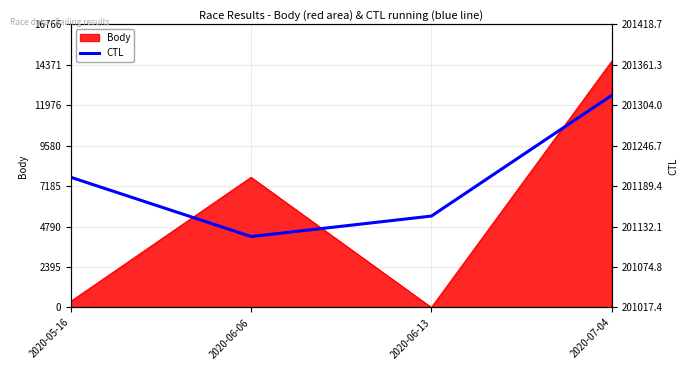

At which category does the data reach its first local valley?

2020-06-06